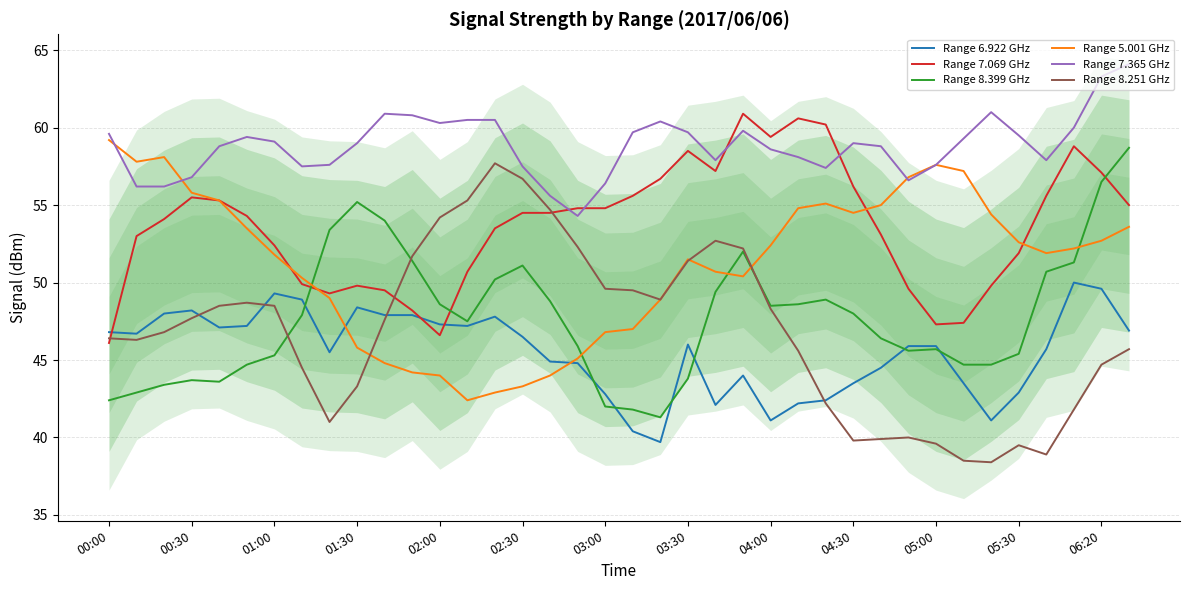

True or false: Range 6.922 GHz and Range 7.365 GHz cross at least once.

False